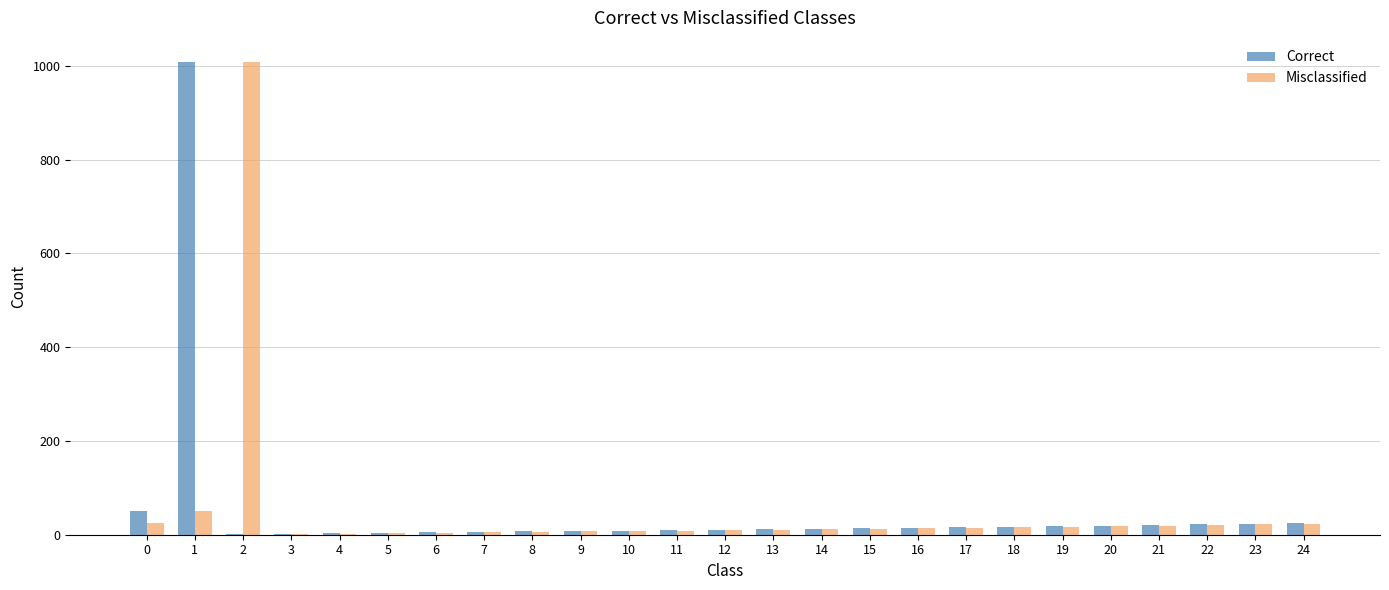

The value of Correct at 22 is 22. True or false?

True